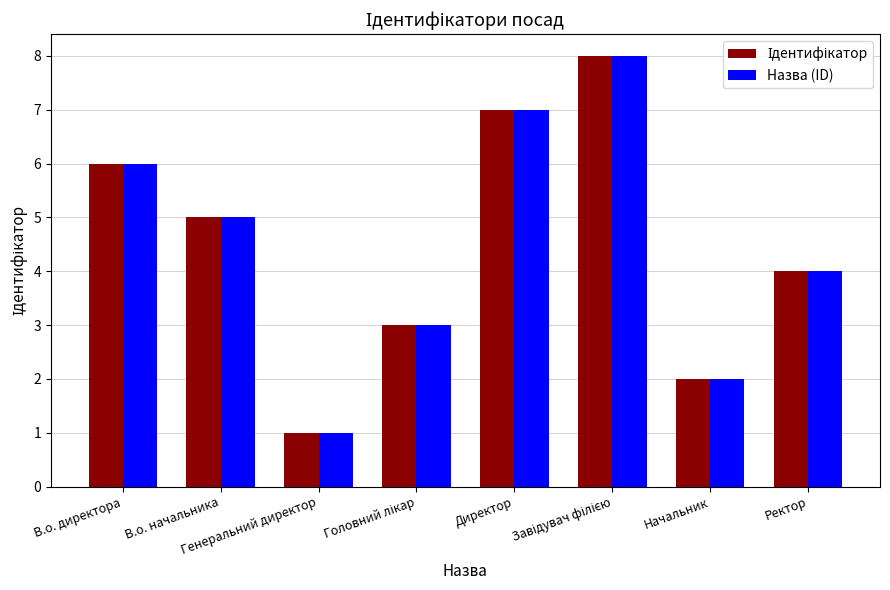

What is the label of the 2nd bar from the left?

В.о. начальника